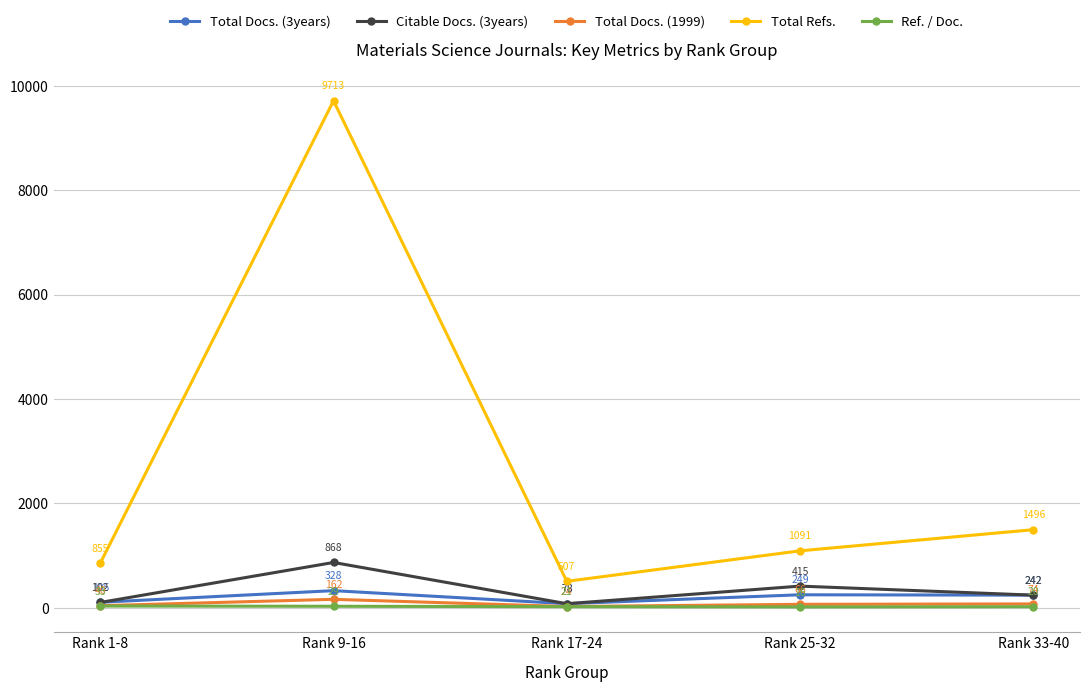

What are all the series names shown in the legend?

Total Docs. (3years), Citable Docs. (3years), Total Docs. (1999), Total Refs., Ref. / Doc.